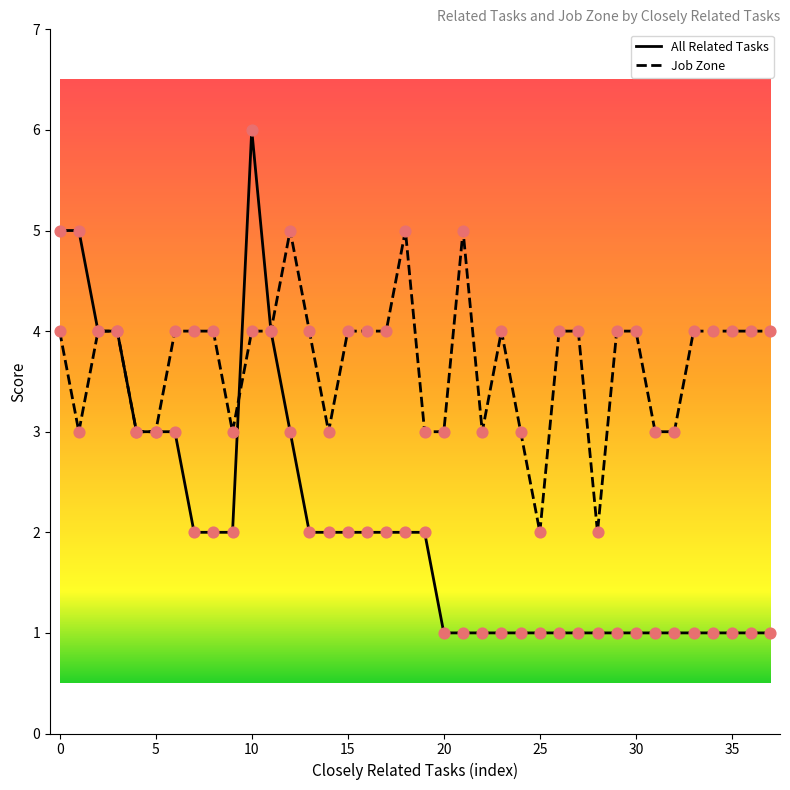

List the series in order of their overall mean, lowest first.

All Related Tasks, Job Zone